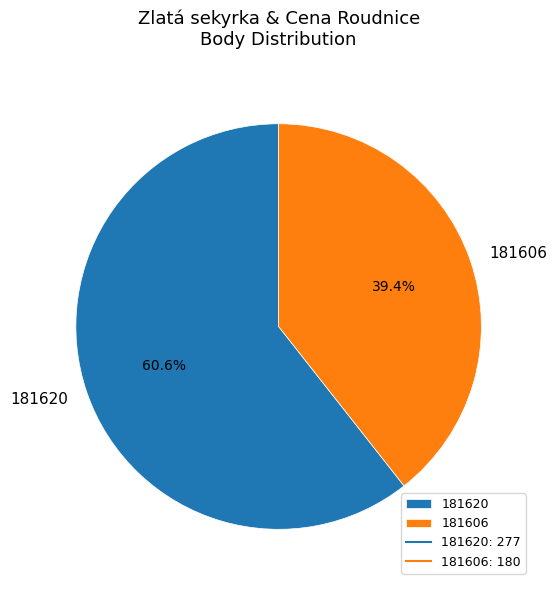

Which category has the smallest portion of the pie?

181606